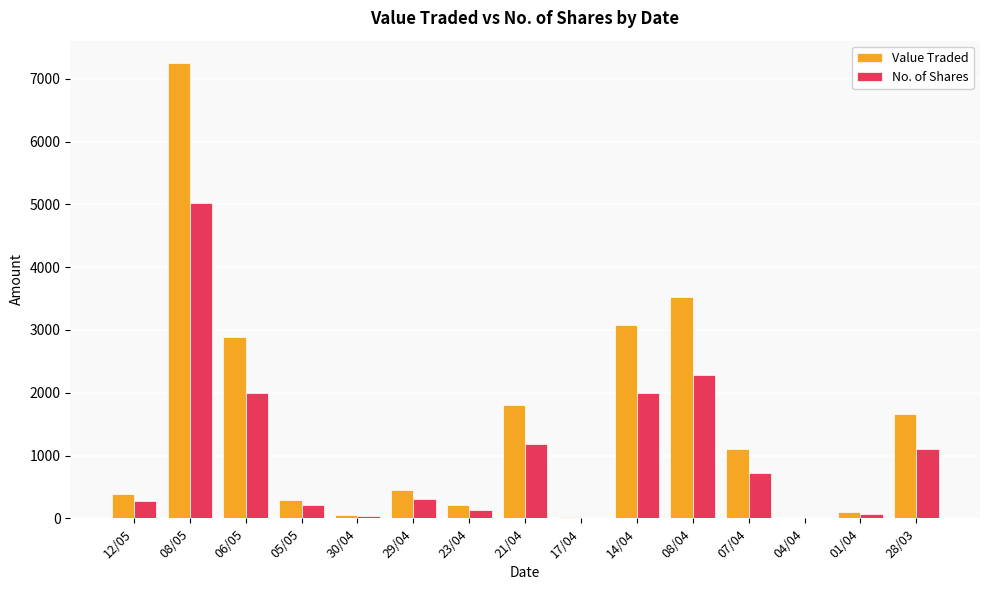

At which label is Value Traded closest to 3624?

08/04